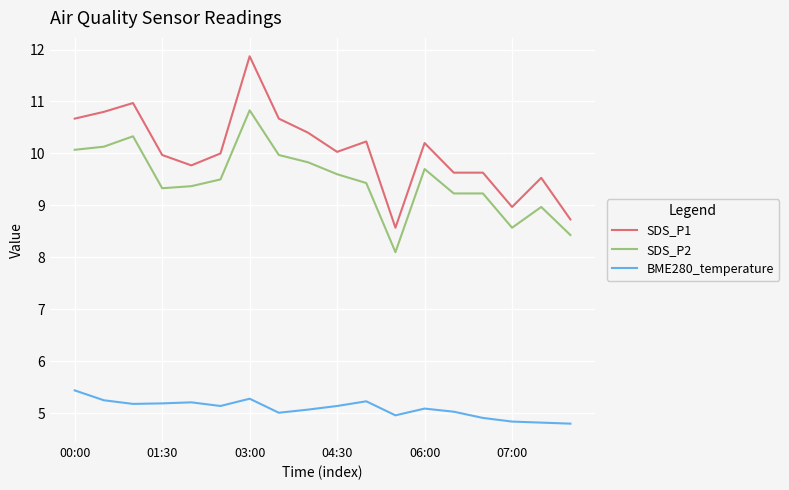

True or false: SDS_P1 and SDS_P2 cross at least once.

False